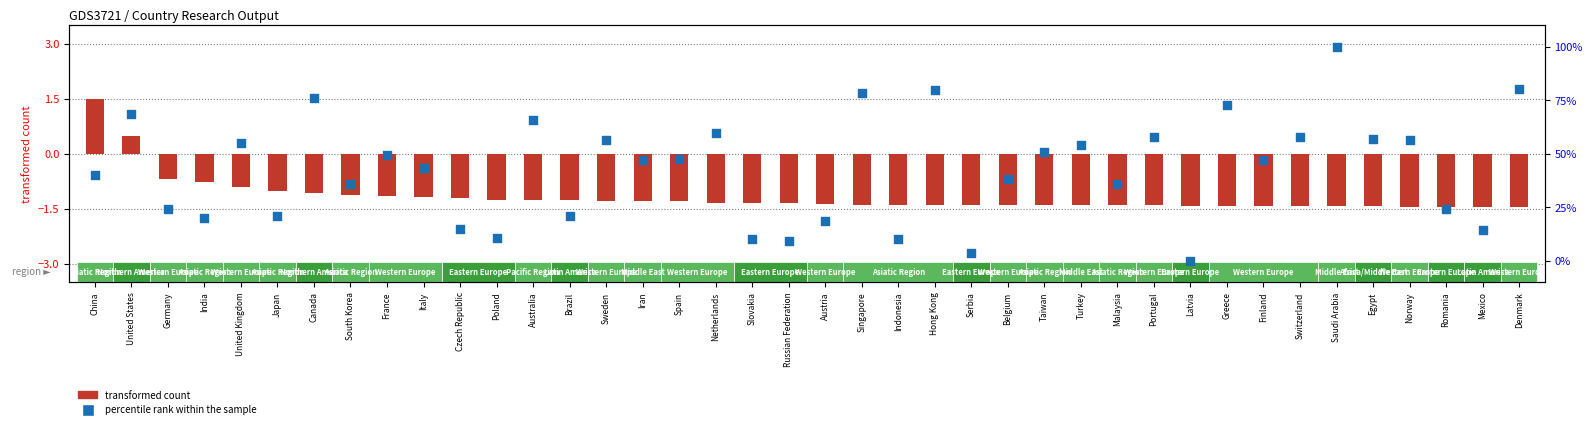

Between United Kingdom and Belgium, which is larger?

United Kingdom